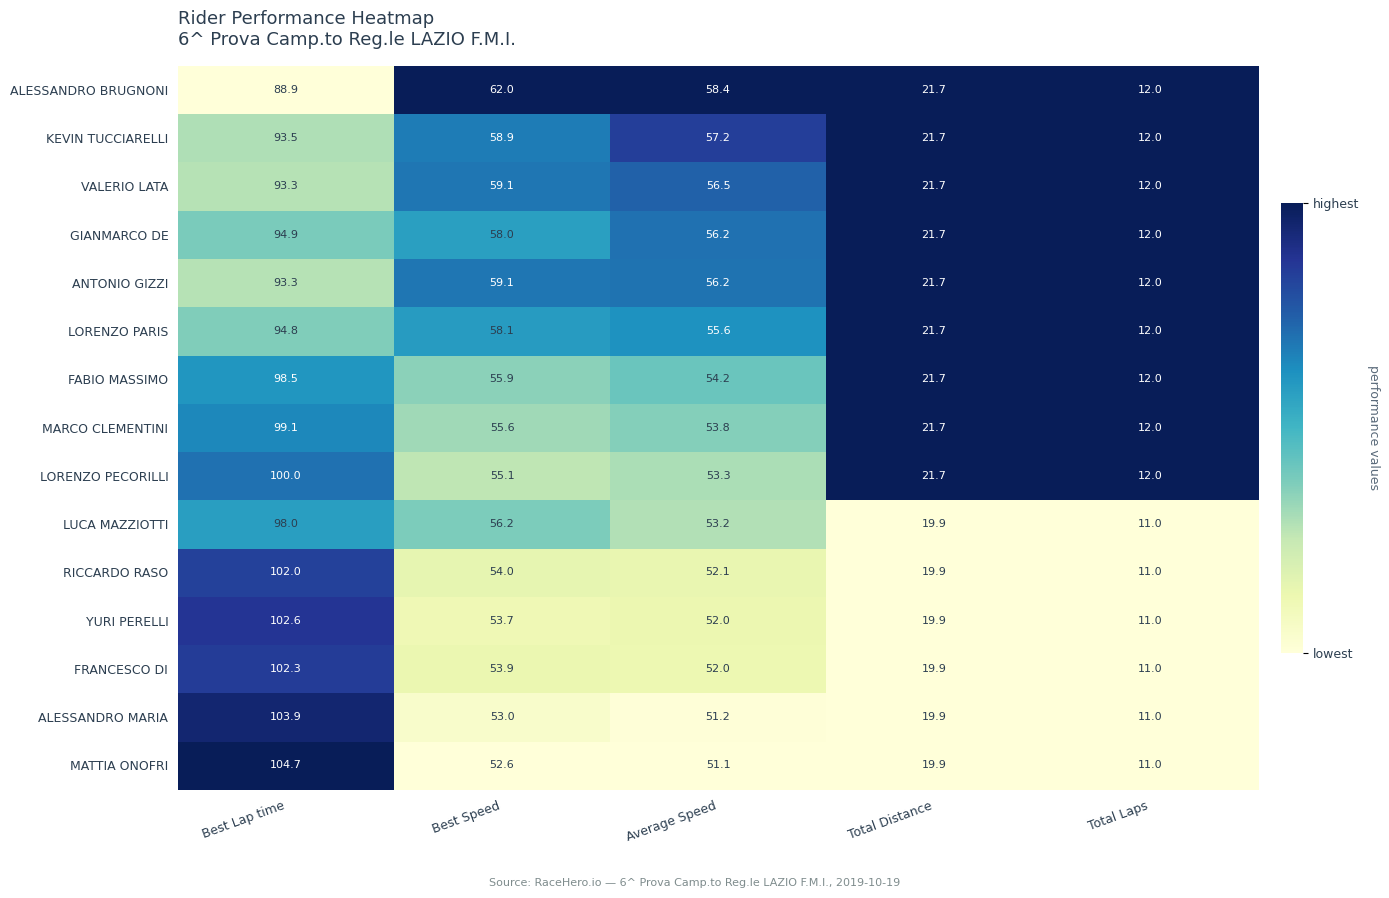

Which series has the largest total across all categories?

KEVIN TUCCIARELLI